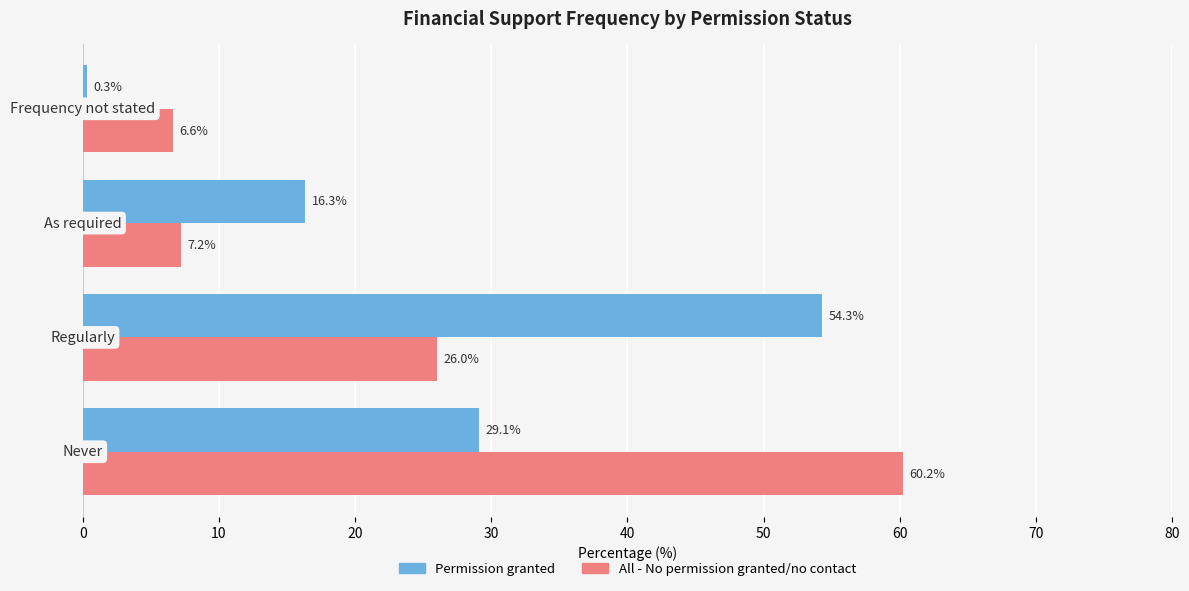

What are all the series names shown in the legend?

Permission granted, All - No permission granted/no contact